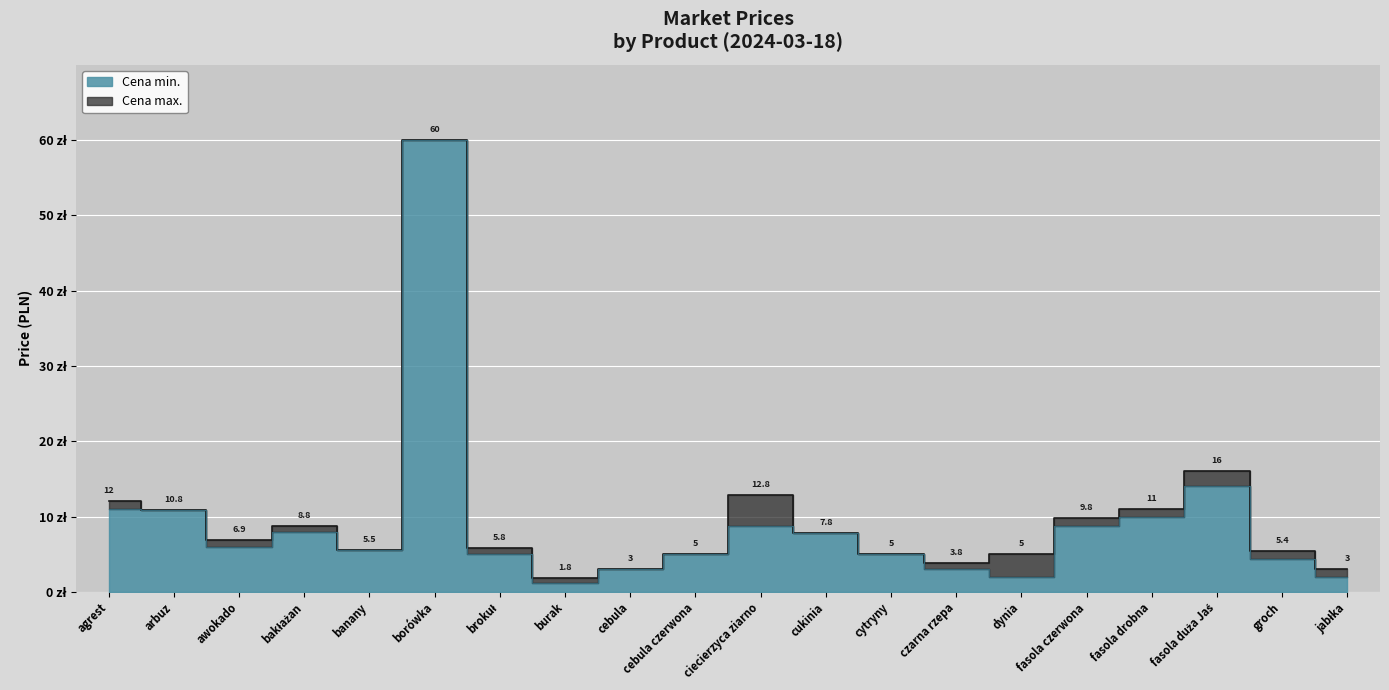

At which label is Cena min. closest to 30?

fasola duża Jaś